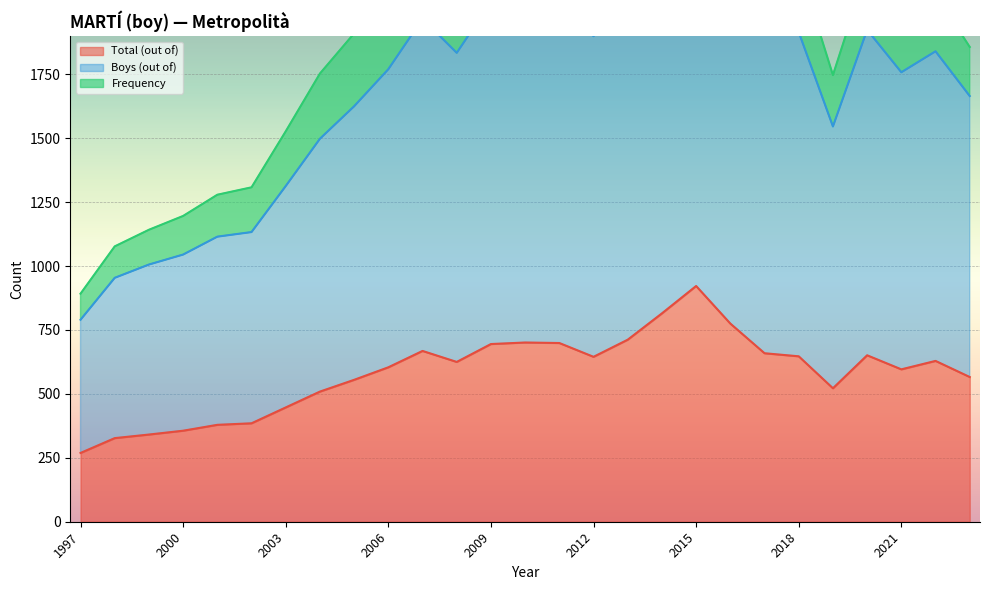

Between 2013 and 2011, which series saw the biggest shift?

Frequency